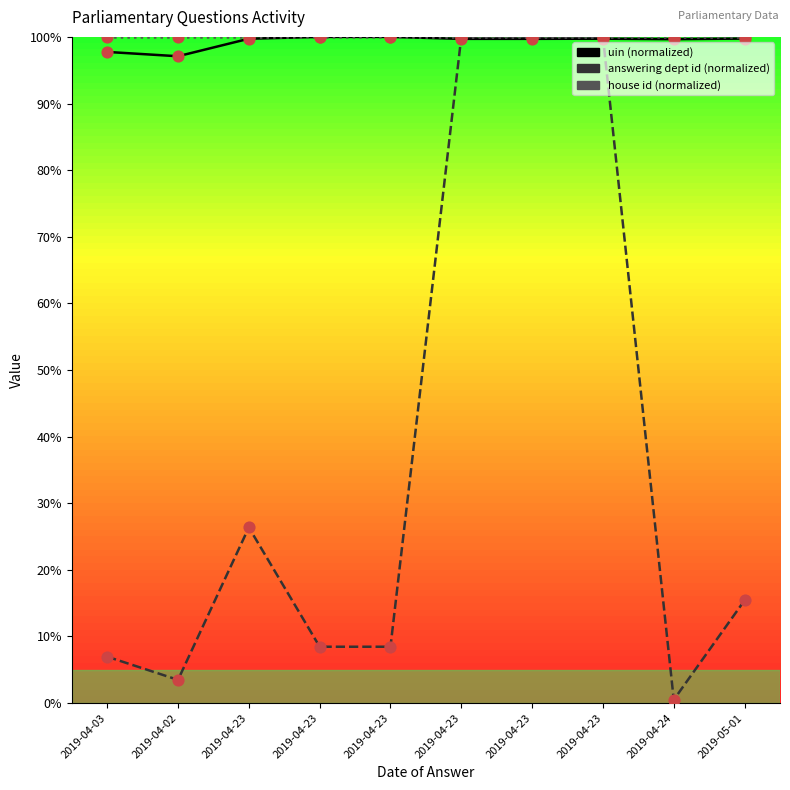

Which series has the widest spread of Y values?

answering dept id